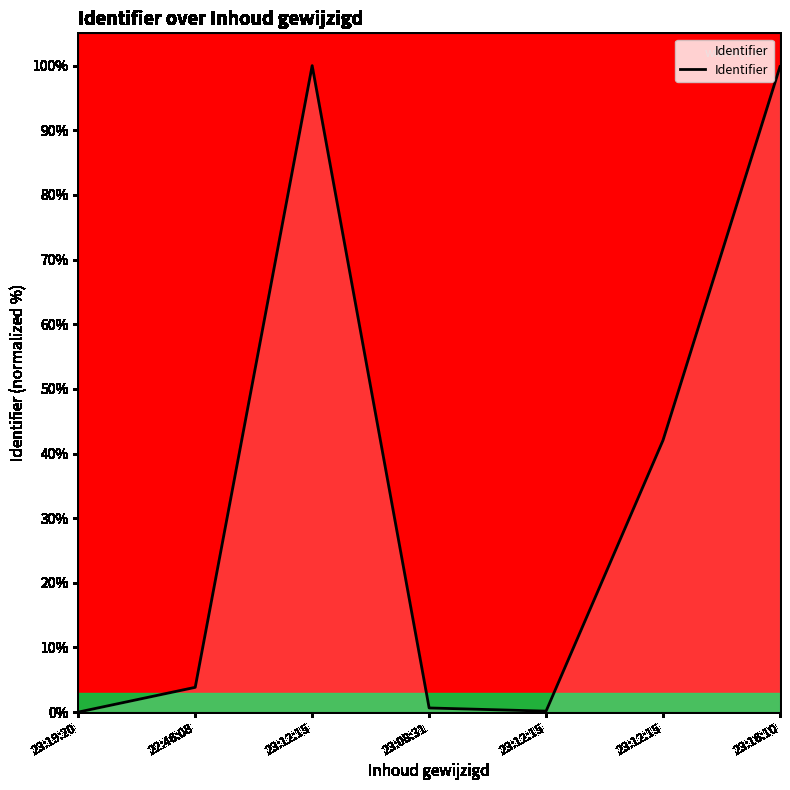

Reading left to right, list all the values displayed in this chart.

23:19:20=0.0	22:46:08=3.8	23:12:15=100.0	23:08:31=0.6	23:12:15=0.1	23:12:15=42.1	23:16:10=99.9